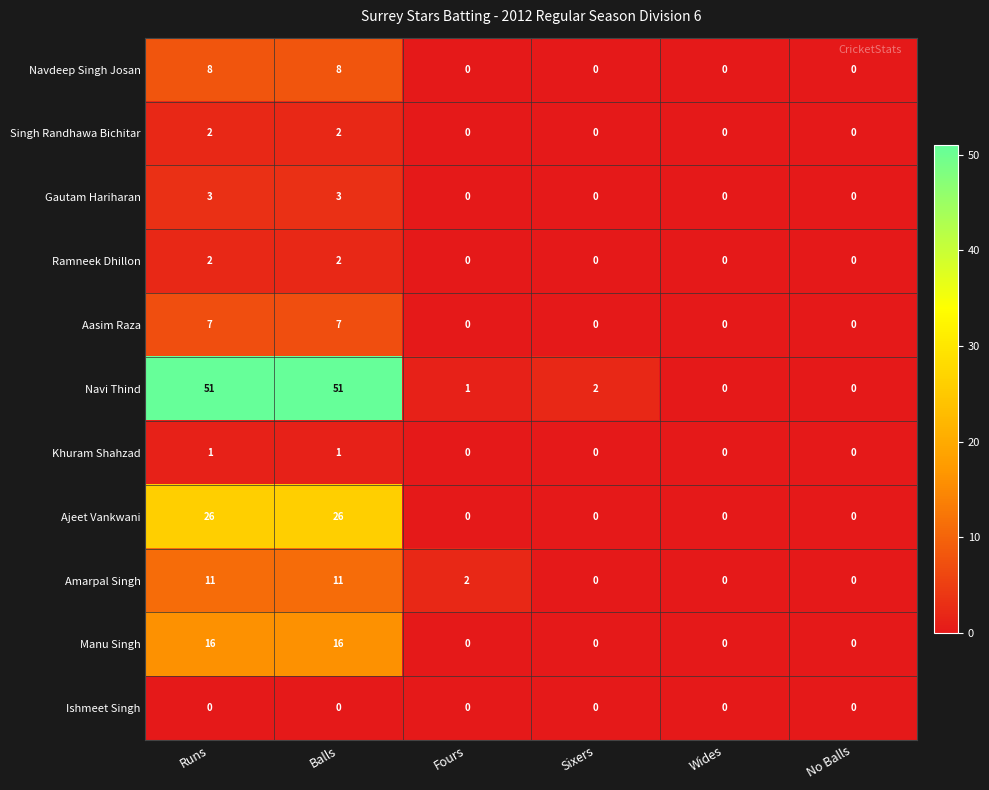

What is the maximum value for Navdeep Singh Josan?

8